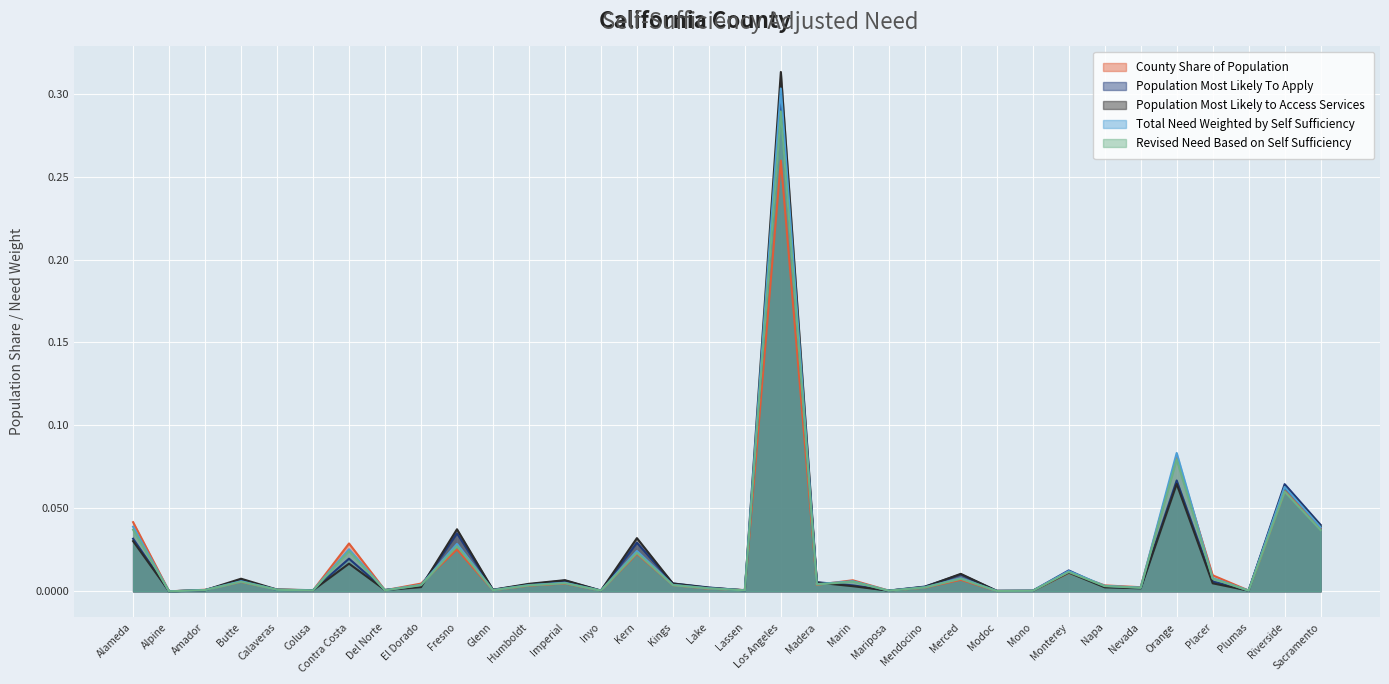

Which category has the highest value in the Population Most Likely to Access Services series?

Los Angeles